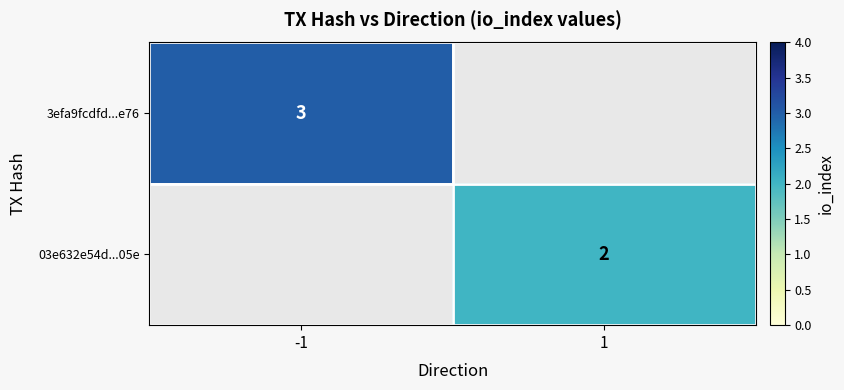

Is it true that 03e632e54d...05e equals 2 at 1?

True